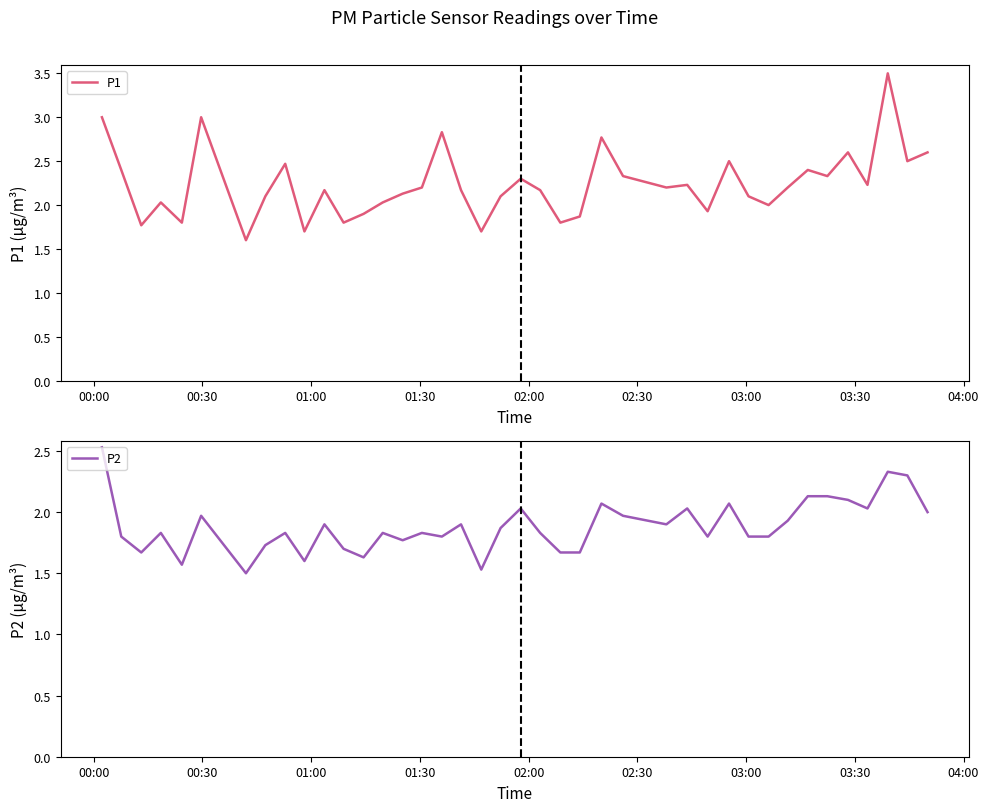

Which series has the largest range (max minus min)?

P1